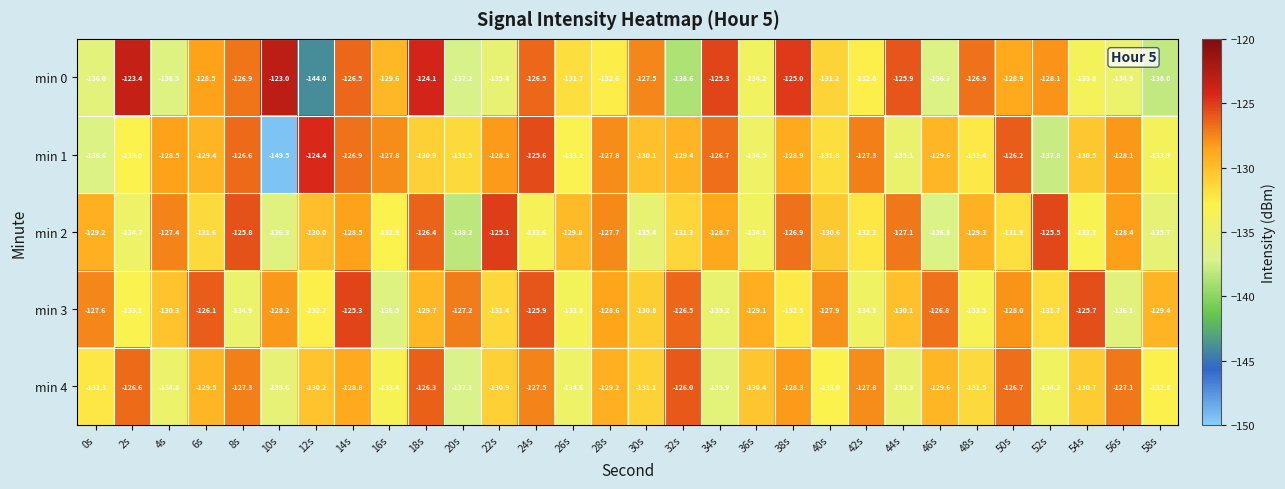

The value of min 1 at 56s is -128.1. True or false?

True